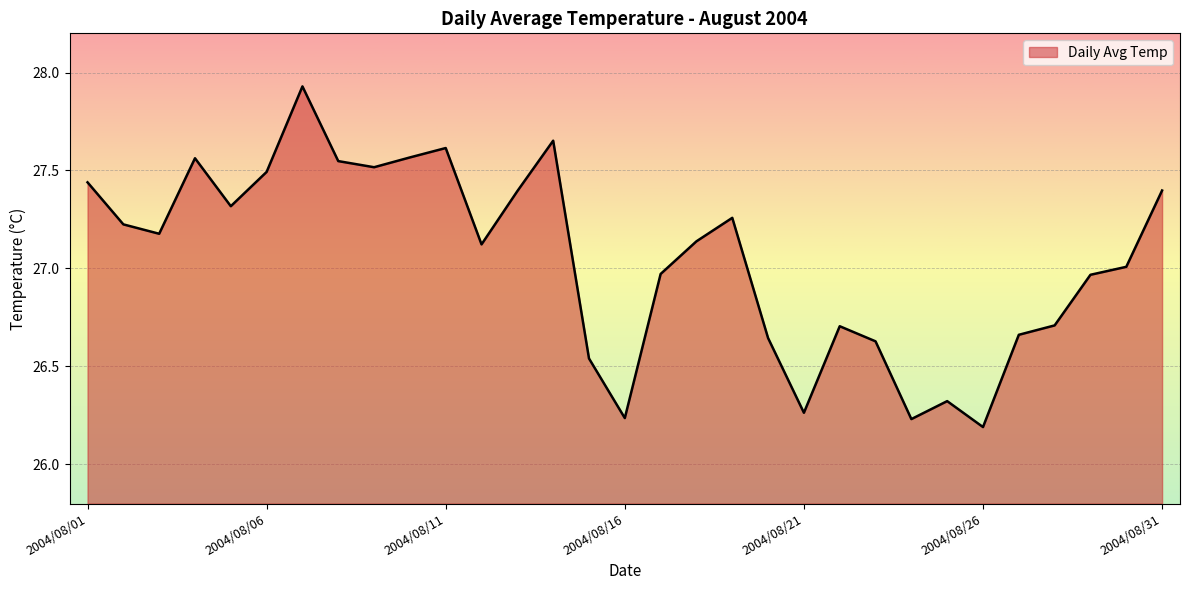

What is the difference between the maximum and minimum values?

1.7